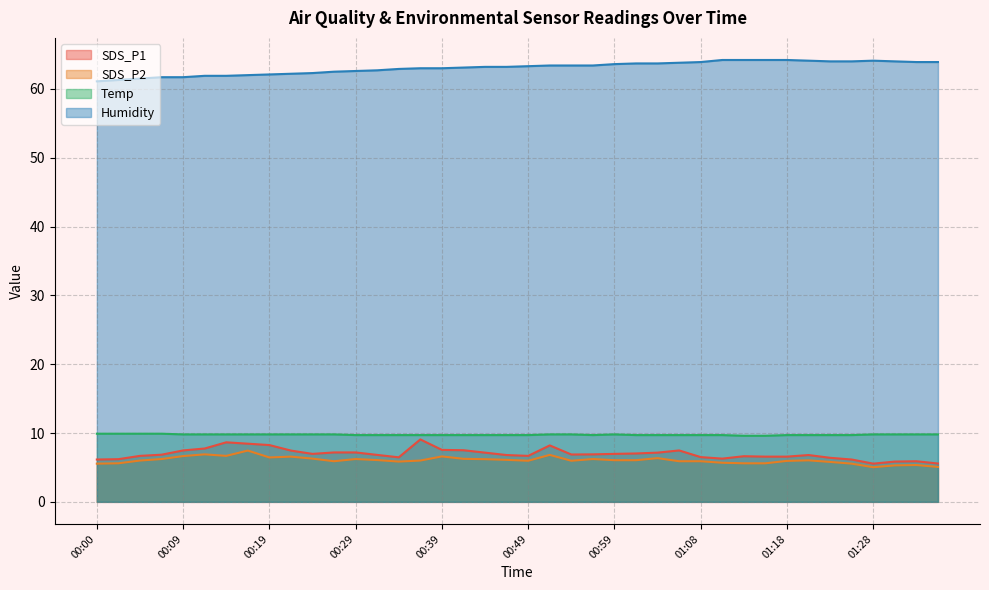

Rank the categories by SDS_P1 value from highest to lowest.

00:36, 00:14, 00:17, 00:19, 00:51, 00:12, 00:39, 00:41, 00:09, 01:06, 00:22, 00:26, 00:29, 00:44, 01:03, 01:01, 00:24, 00:59, 00:56, 00:54, 00:07, 00:31, 00:46, 01:20, 00:05, 00:49, 01:13, 01:16, 01:18, 01:08, 00:34, 01:23, 01:11, 00:02, 00:00, 01:25, 01:33, 01:30, 01:35, 01:28